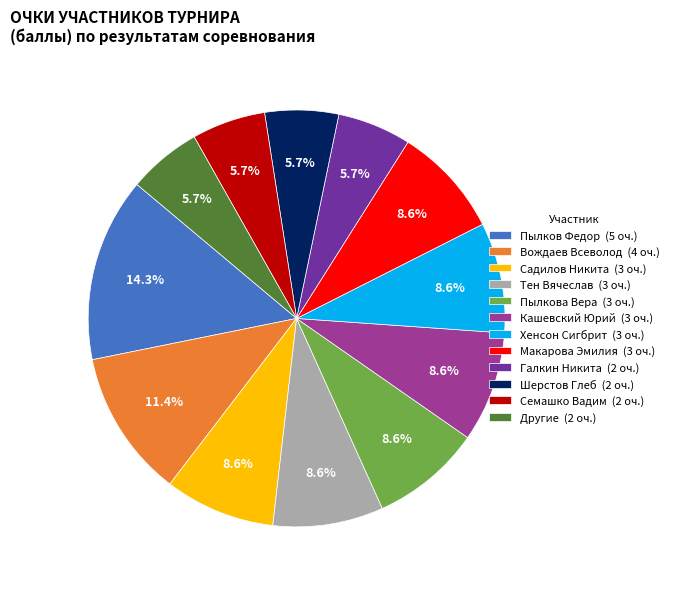

Which category has the biggest portion of the pie?

Пылков Федор (5 оч.)